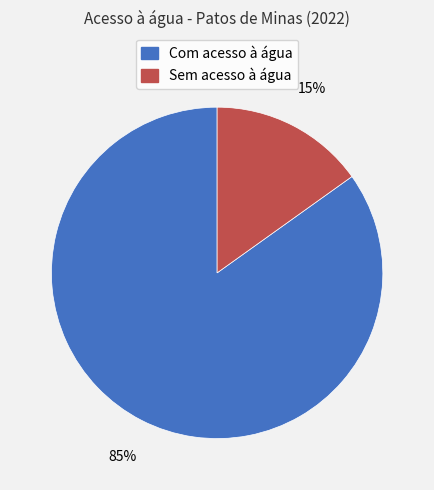

Is the sum of Com acesso à água and Sem acesso à água greater than half?

Yes